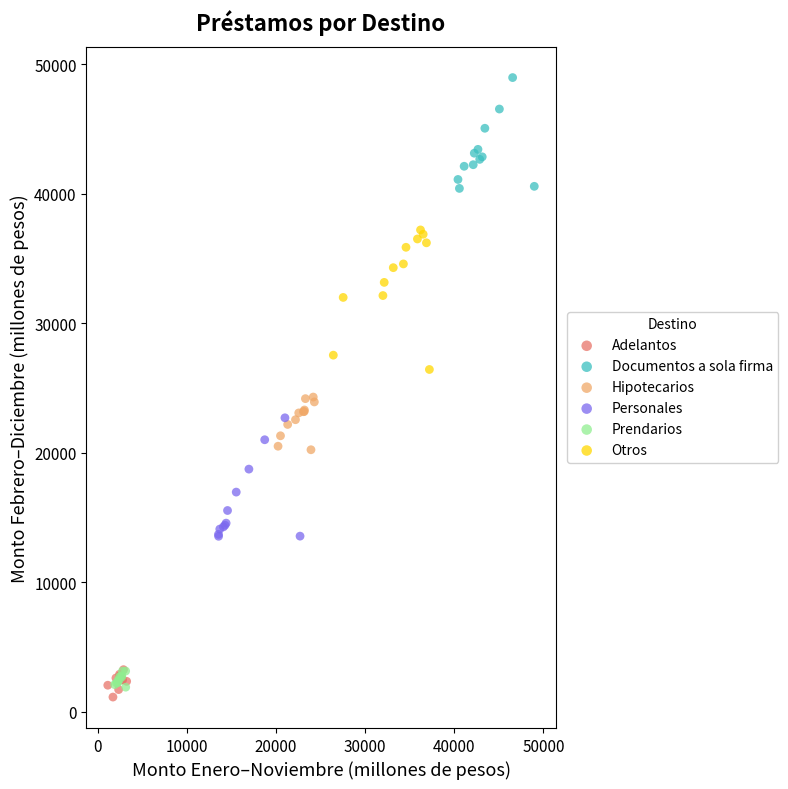

Which series reaches the maximum Y coordinate?

Documentos a sola firma